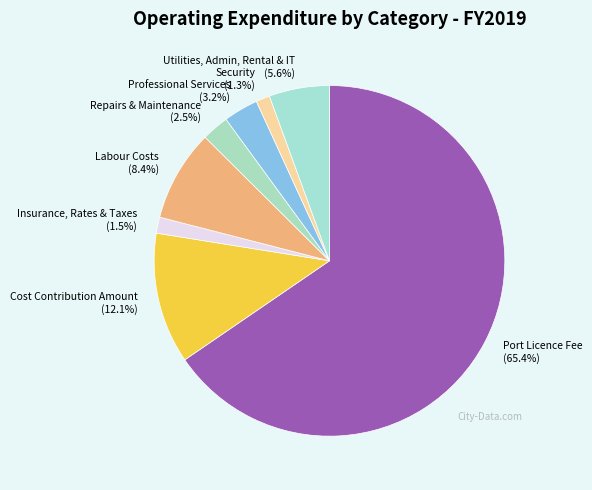

Between Port Licence Fee and Repairs & Maintenance, which is larger?

Port Licence Fee